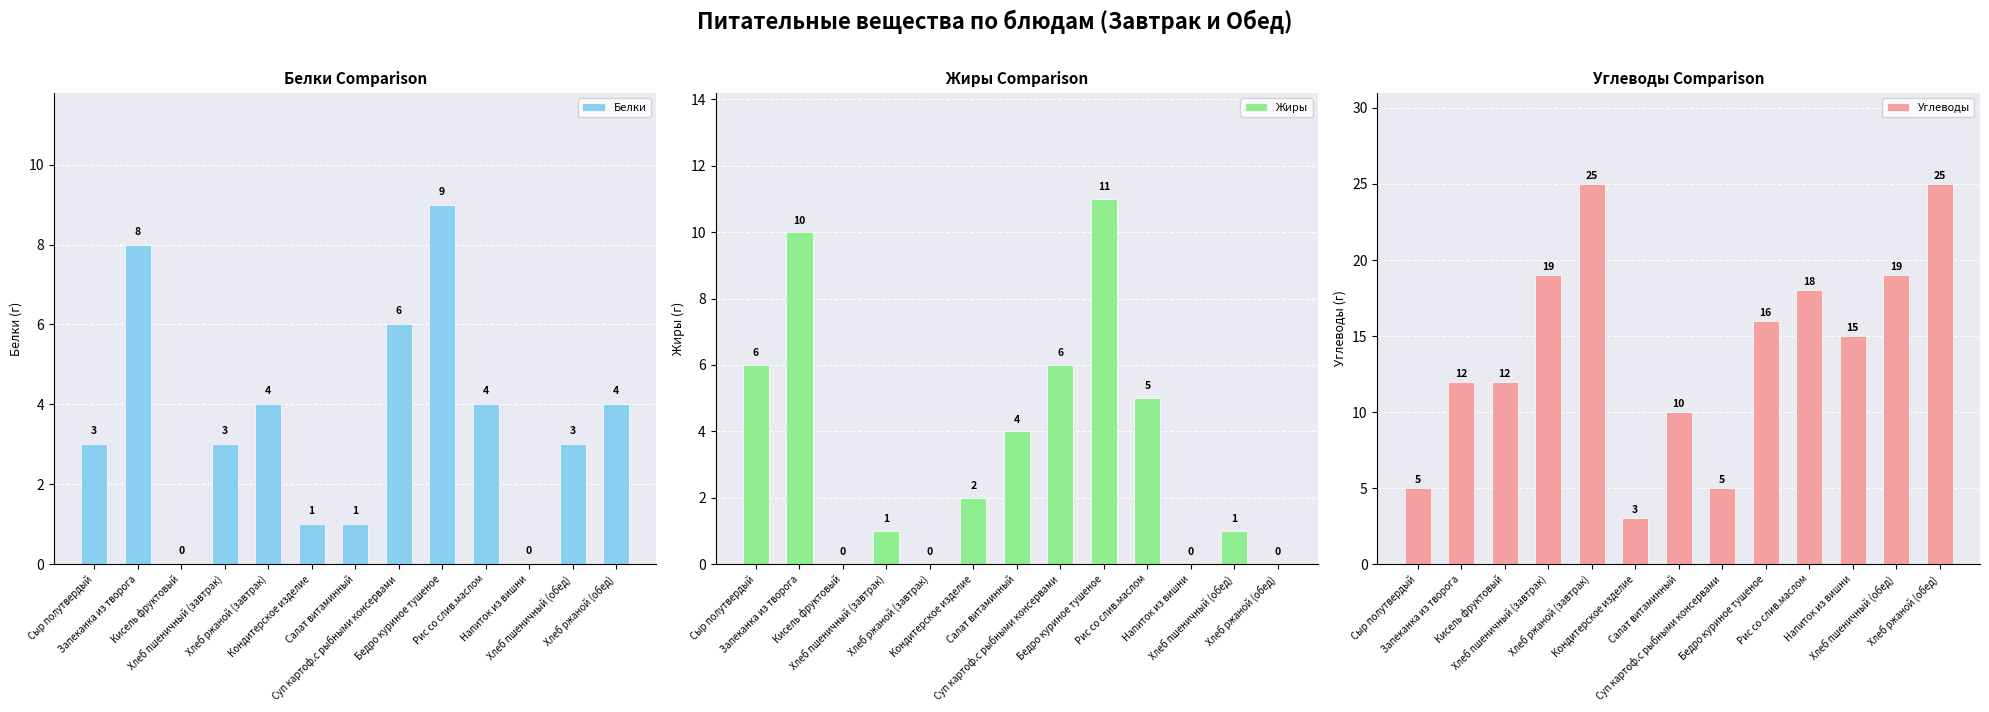

What is the total value across all series at Кисель фруктовый?

12